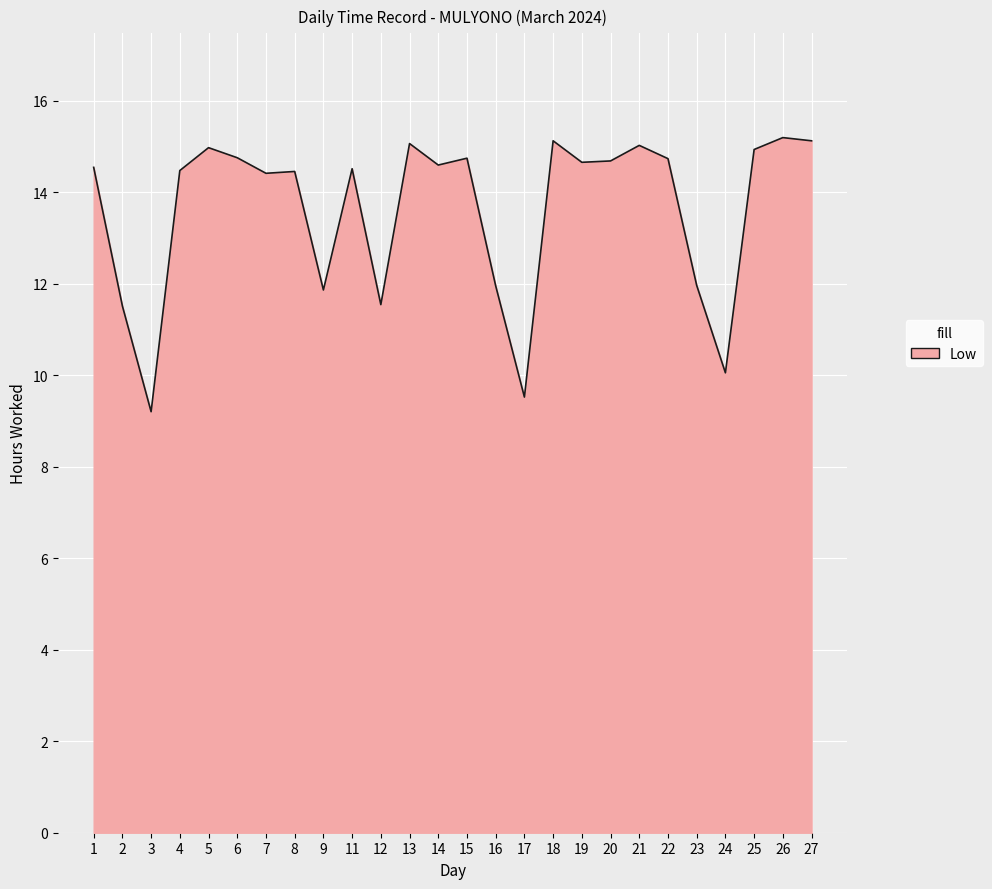

What is the greatest value displayed?

15.2